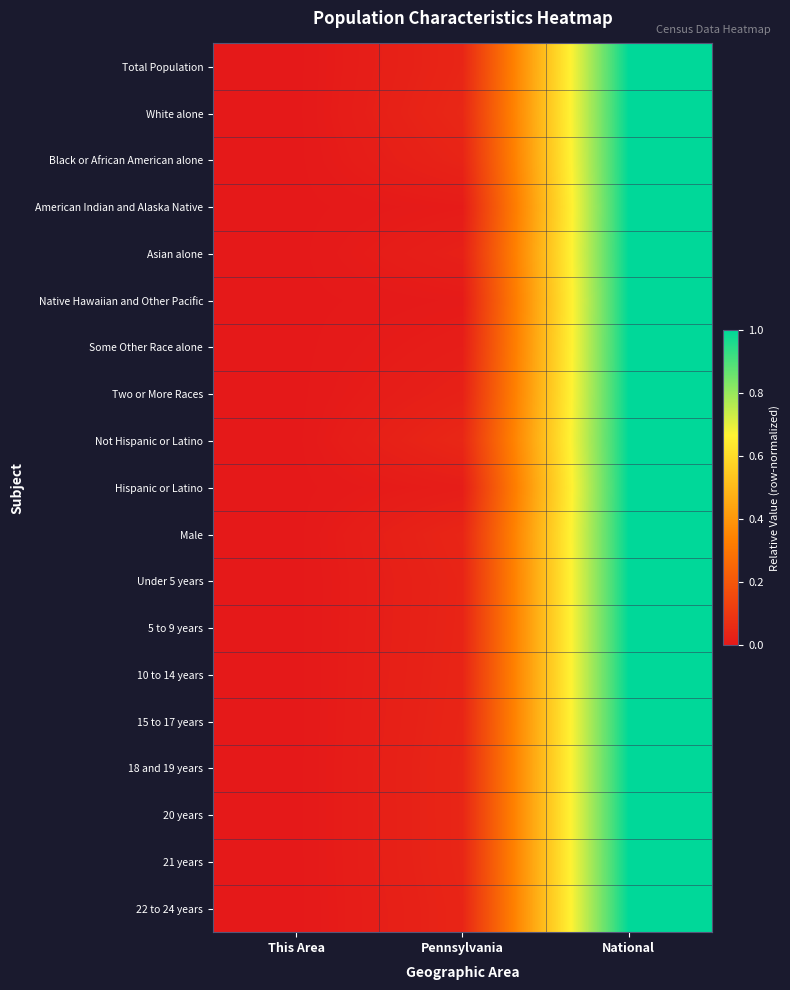

Reading left to right, list all the values displayed in this chart.

Total Population: This Area=0.0	Pennsylvania=0.0	National=1.0
White alone: This Area=0.0	Pennsylvania=0.0	National=1.0
Black or African American alone: This Area=0.0	Pennsylvania=0.0	National=1.0
American Indian and Alaska Native: This Area=0.0	Pennsylvania=0.0	National=1.0
Asian alone: This Area=0.0	Pennsylvania=0.0	National=1.0
Native Hawaiian and Other Pacific: This Area=0.0	Pennsylvania=0.0	National=1.0
Some Other Race alone: This Area=0.0	Pennsylvania=0.0	National=1.0
Two or More Races: This Area=0.0	Pennsylvania=0.0	National=1.0
Not Hispanic or Latino: This Area=0.0	Pennsylvania=0.0	National=1.0
Hispanic or Latino: This Area=0.0	Pennsylvania=0.0	National=1.0
Male: This Area=0.0	Pennsylvania=0.0	National=1.0
Under 5 years: This Area=0.0	Pennsylvania=0.0	National=1.0
5 to 9 years: This Area=0.0	Pennsylvania=0.0	National=1.0
10 to 14 years: This Area=0.0	Pennsylvania=0.0	National=1.0
15 to 17 years: This Area=0.0	Pennsylvania=0.0	National=1.0
18 and 19 years: This Area=0.0	Pennsylvania=0.0	National=1.0
20 years: This Area=0.0	Pennsylvania=0.0	National=1.0
21 years: This Area=0.0	Pennsylvania=0.0	National=1.0
22 to 24 years: This Area=0.0	Pennsylvania=0.0	National=1.0